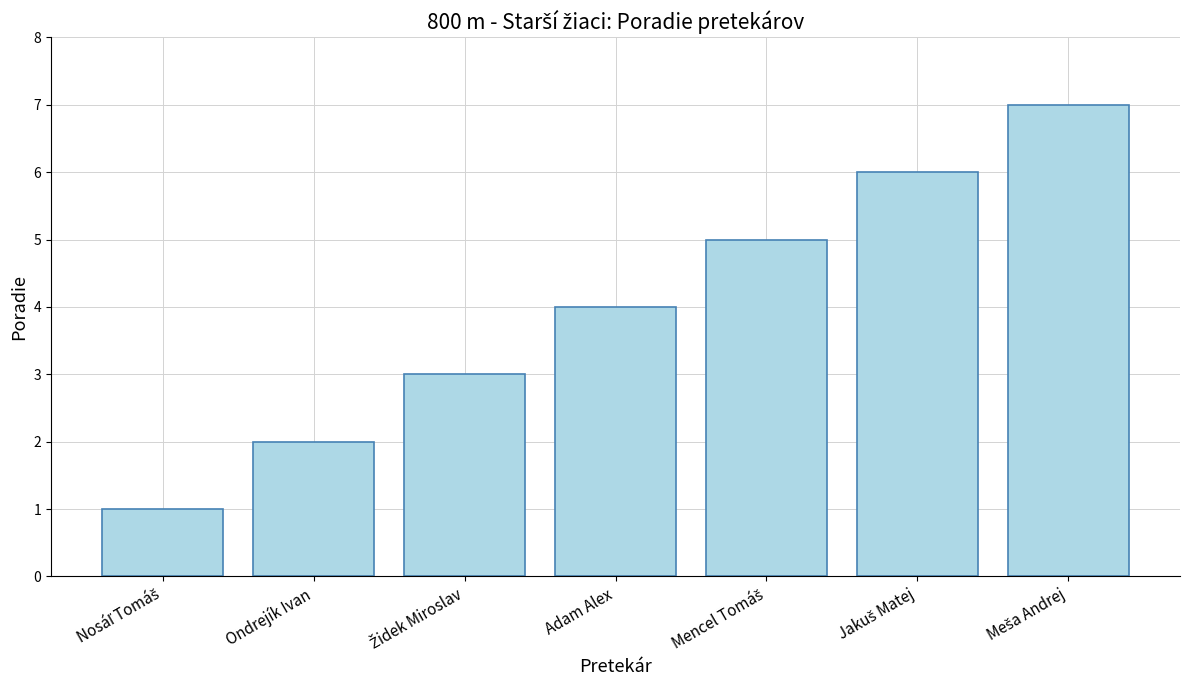

What is the sum of all values?

28